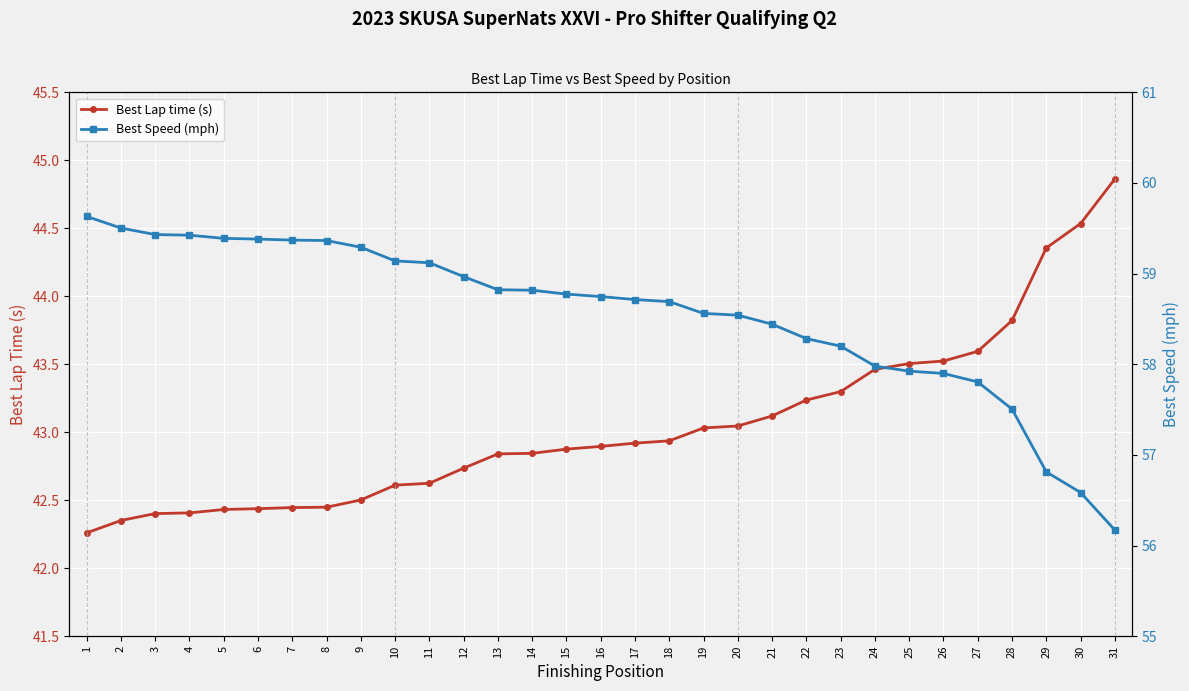

Which series changed the most between 4 and 26?

Best Speed (mph)